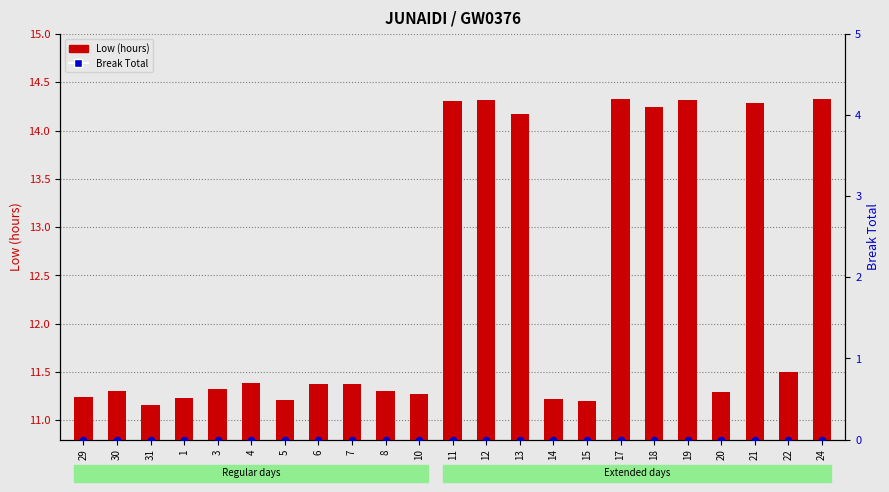

Is the value of Low (hours) at 8 greater than the value of Break Total at 31?

Yes